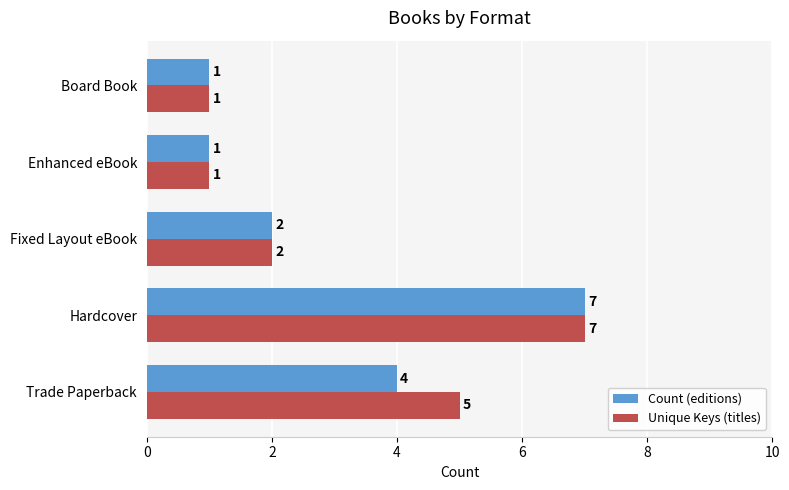

Which category has the highest value in the Count (editions) series?

Hardcover